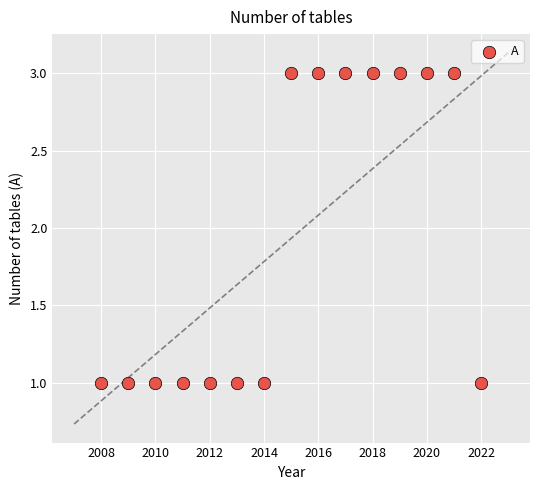

List the coordinates of all points as (Y, X) pairs, reading left to right.

(1, 2008)  (1, 2009)  (1, 2010)  (1, 2011)  (1, 2012)  (1, 2013)  (1, 2014)  (3, 2015)  (3, 2016)  (3, 2017)  (3, 2018)  (3, 2019)  (3, 2020)  (3, 2021)  (1, 2022)